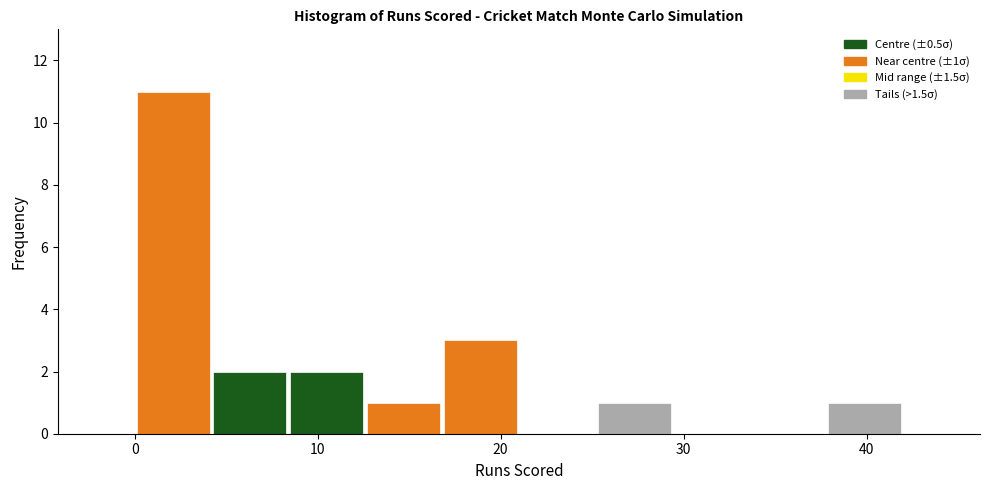

Over which range of the x-axis is the bar tallest?

0.0 to 4.2